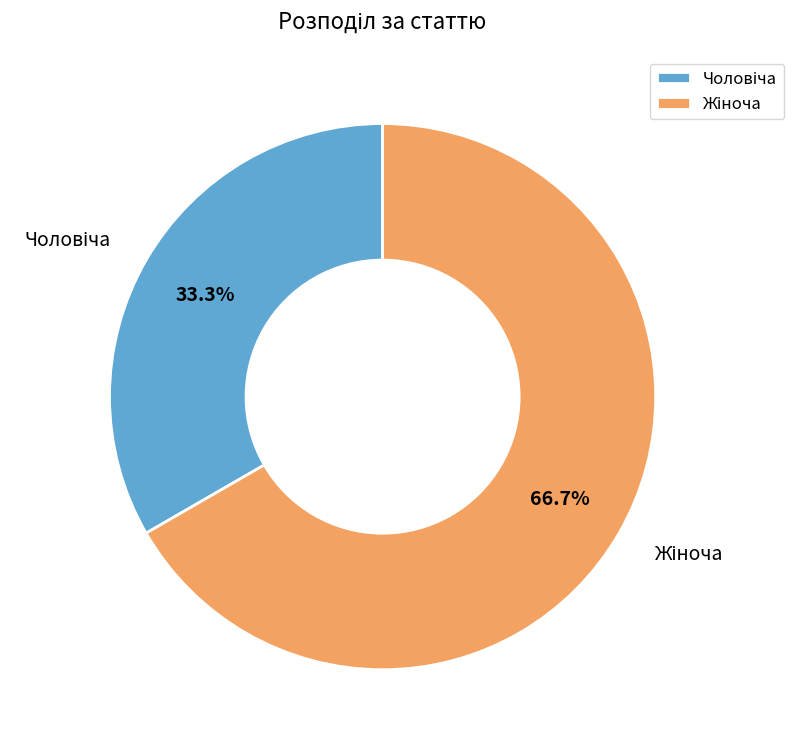

Count the number of slices in the pie.

2